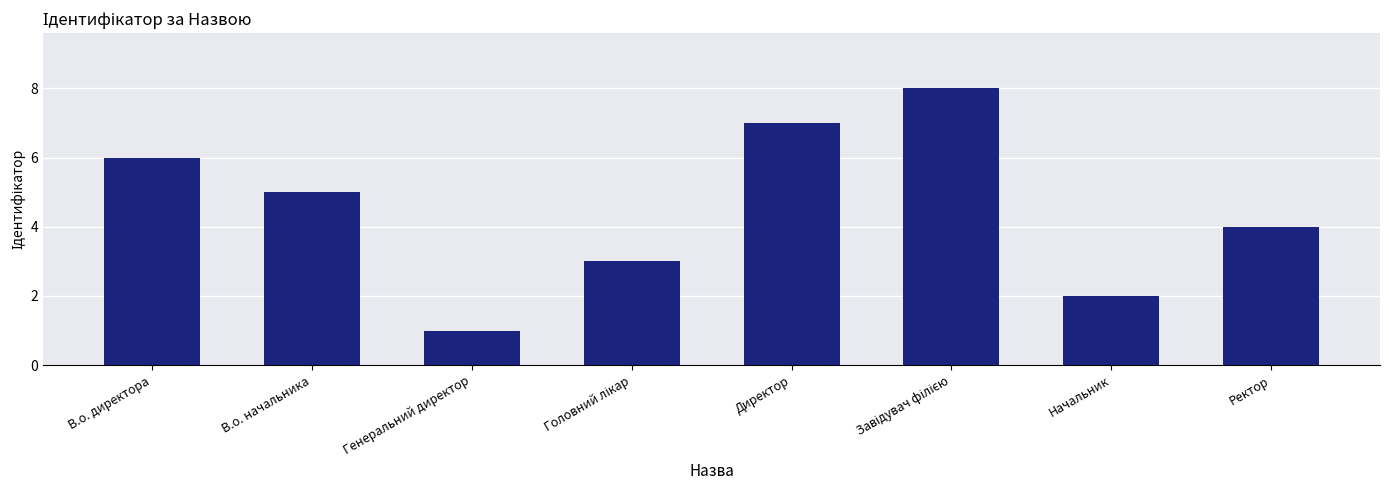

How many values are below 5?

4